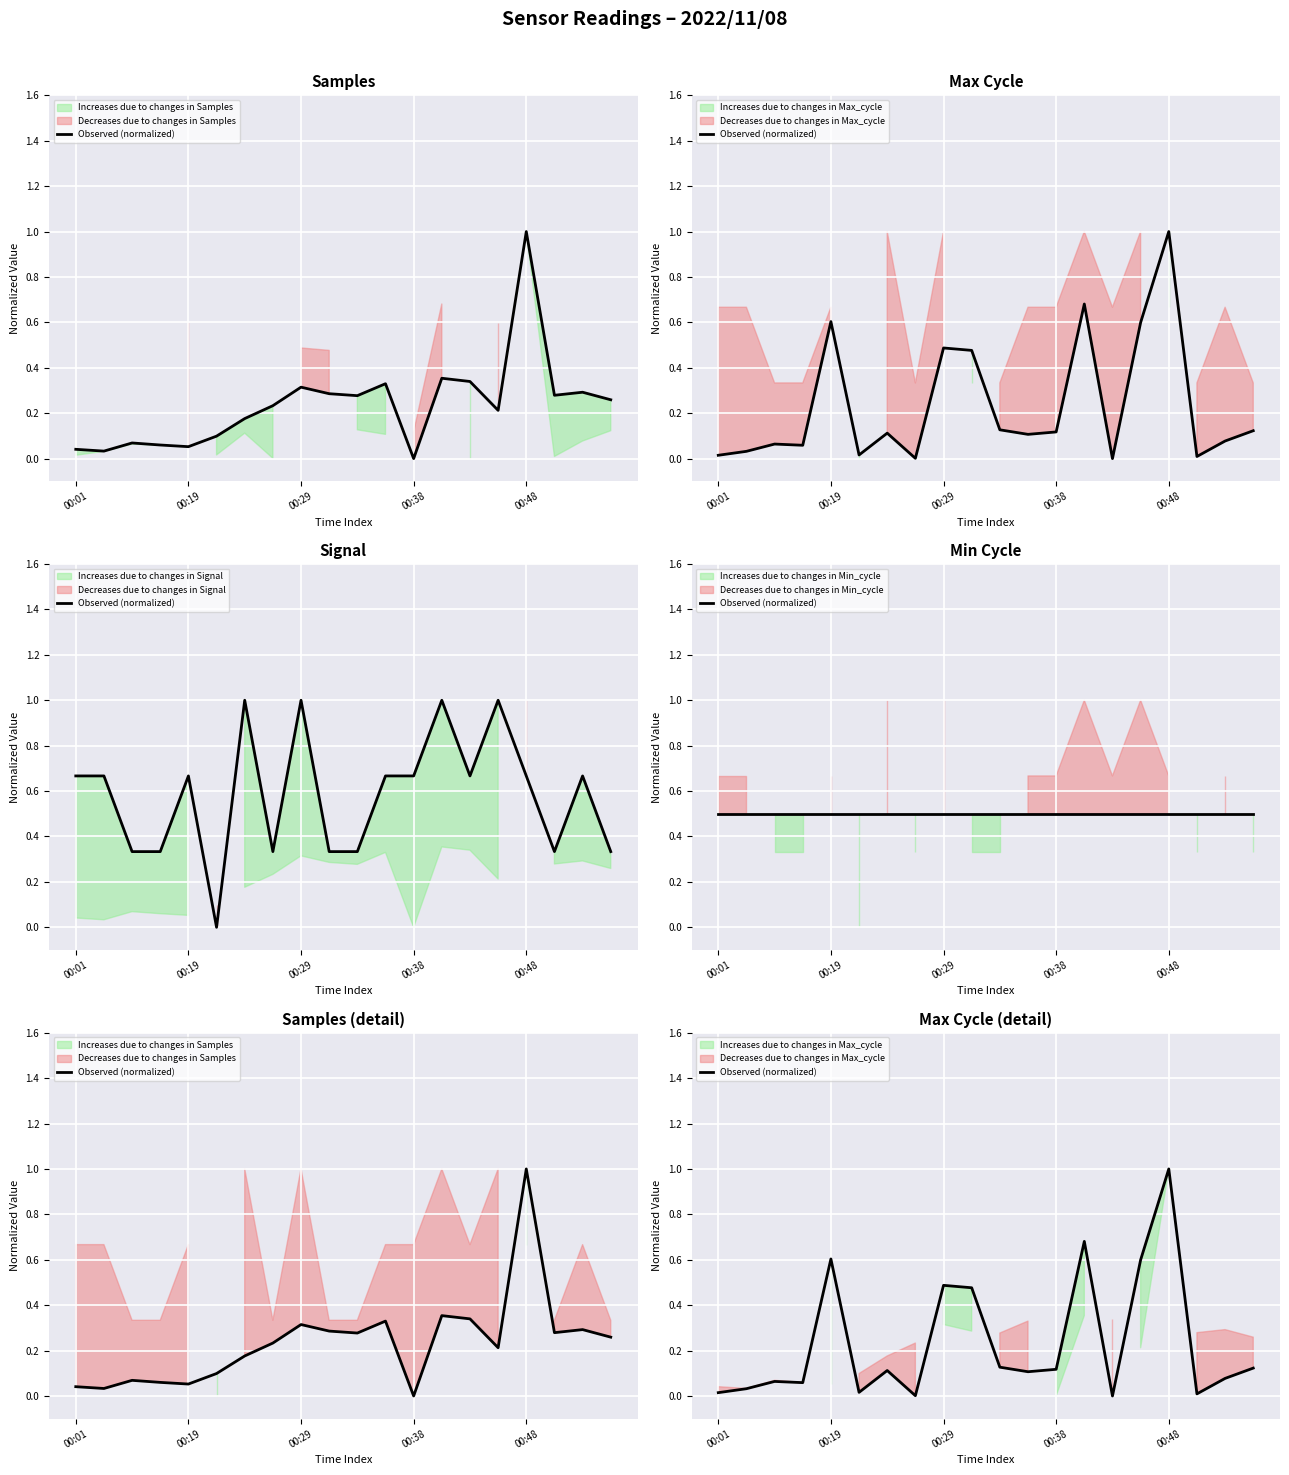

How many values exceed 0?

19